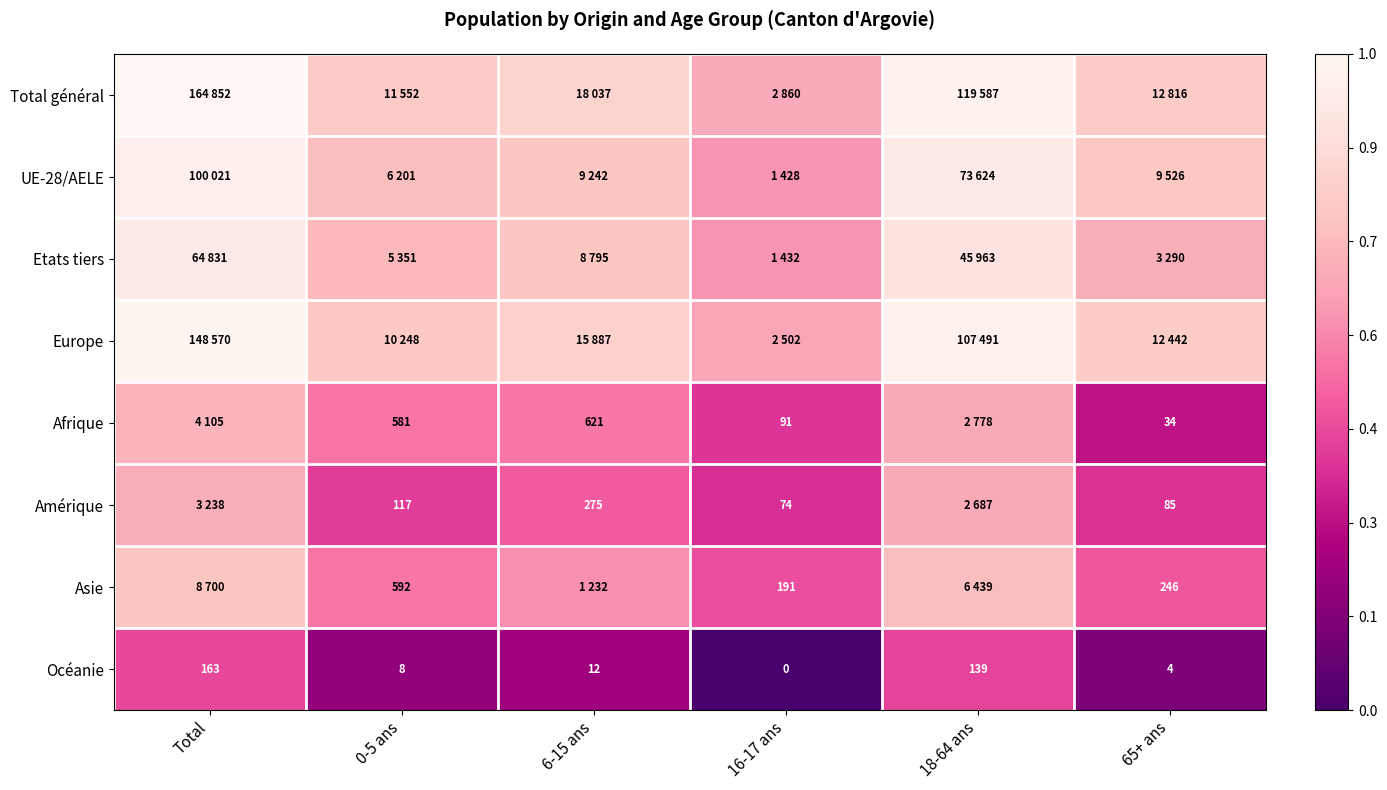

Between Total and 16-17 ans, which is larger?

Total